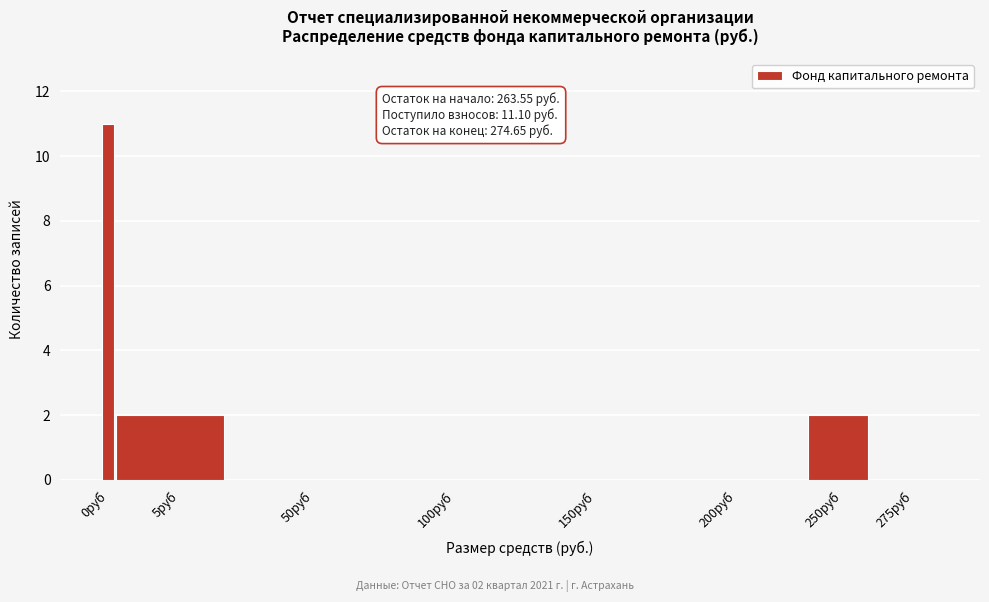

Reading left to right, transcribe all the data shown in this chart.

0руб=11	5руб=2	50руб=0	100руб=0	150руб=0	200руб=0	250руб=2	275руб=0